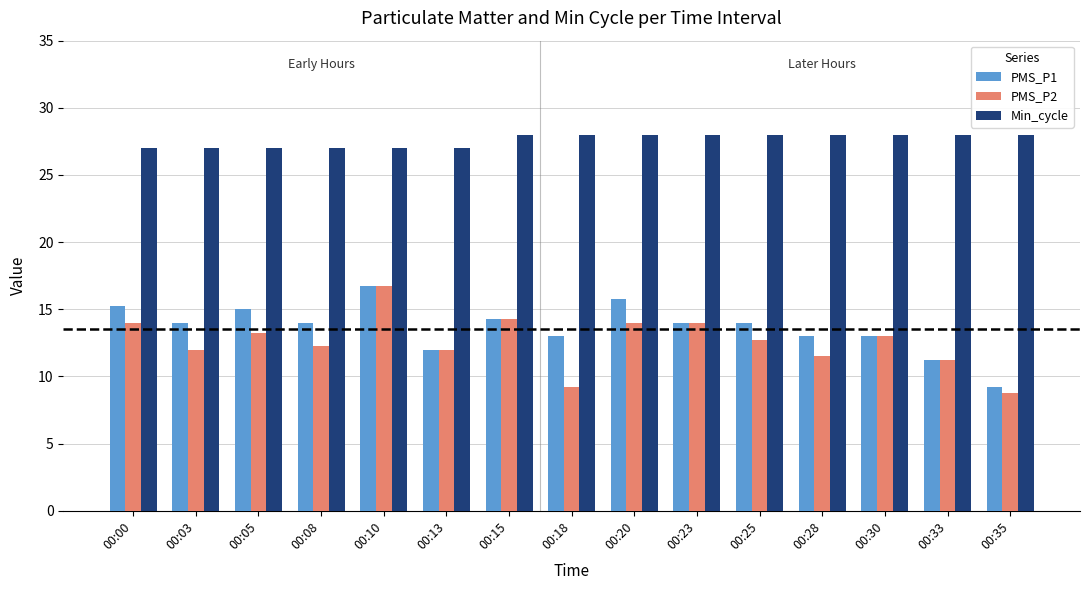

Is it true that PMS_P2 equals 9.2 at 00:18?

True